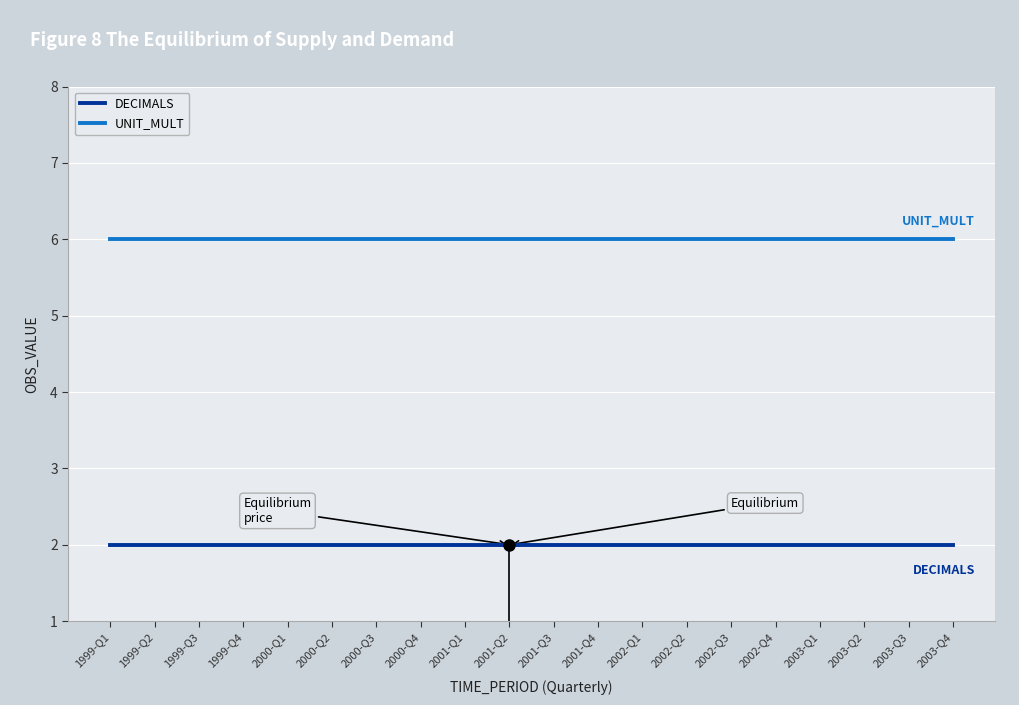

At how many categories does at least one series exceed 2?

20